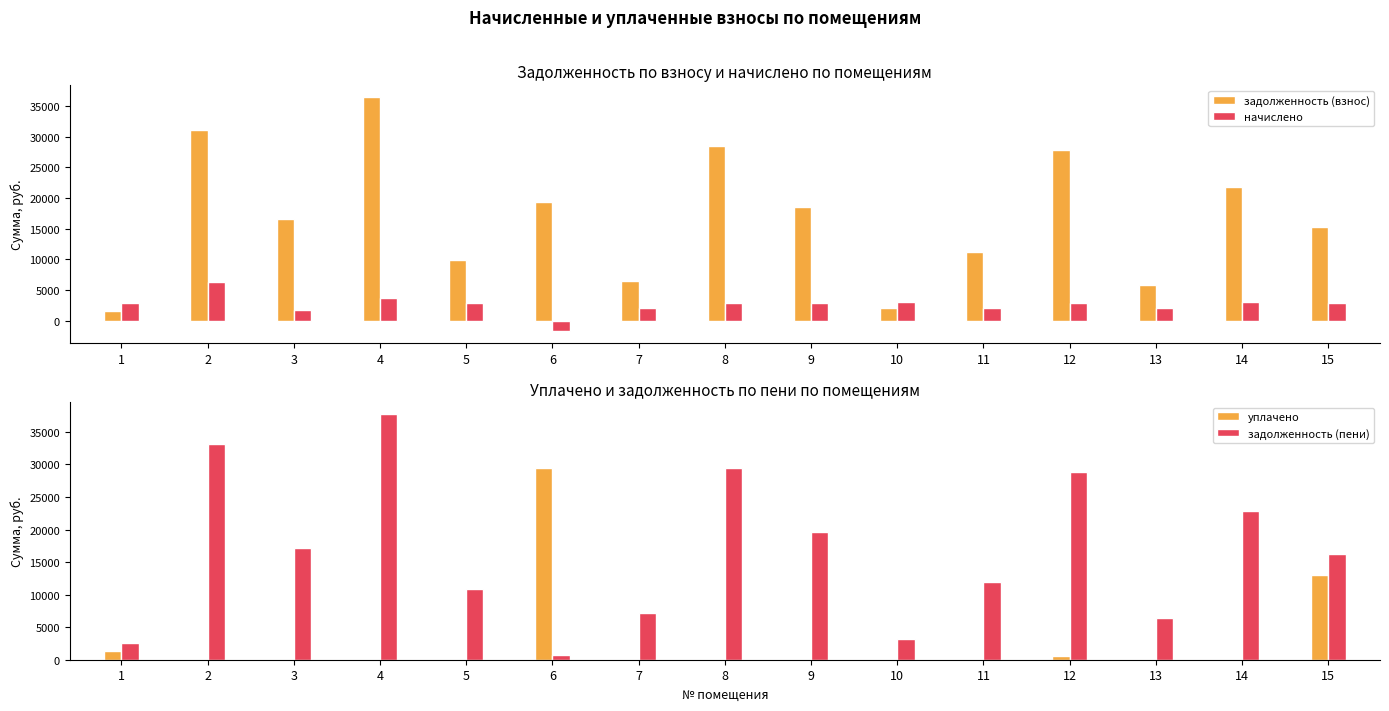

What is the difference between the maximum and minimum values in the задолженность (взнос) series?

34805.4